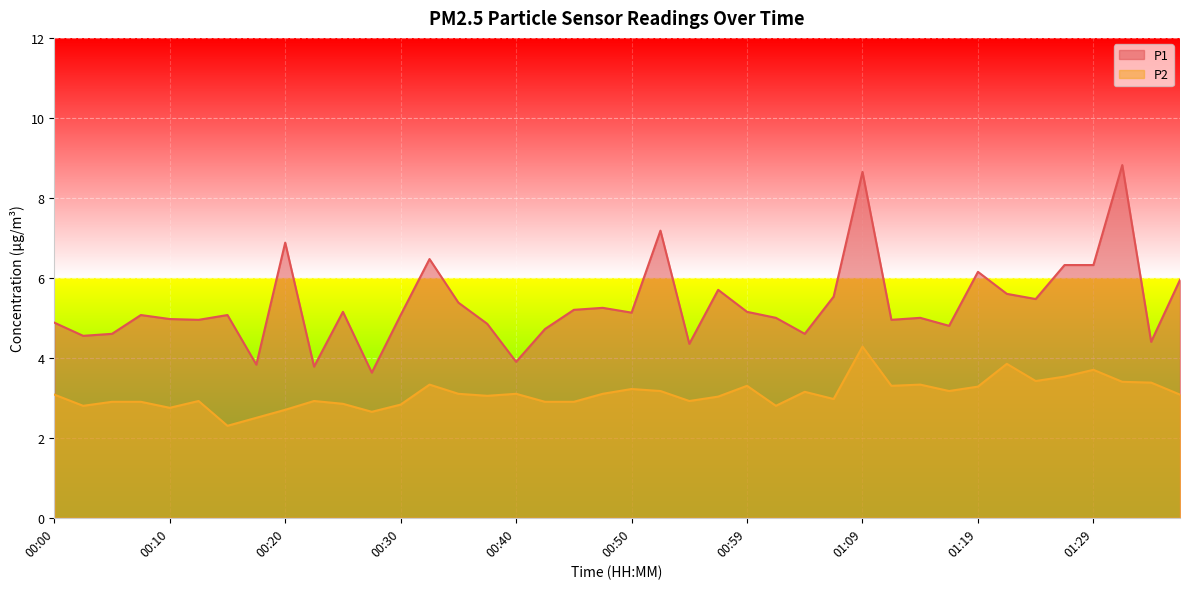

What is the greatest value displayed?

8.8